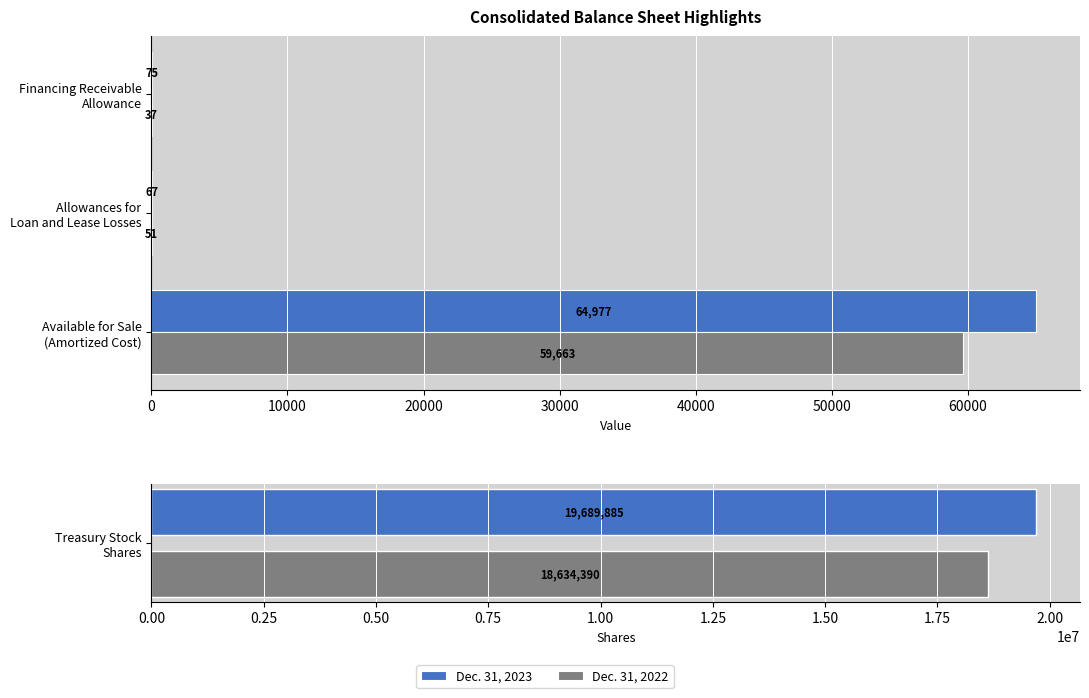

What is the lowest value of the Dec. 31, 2023 series?

67